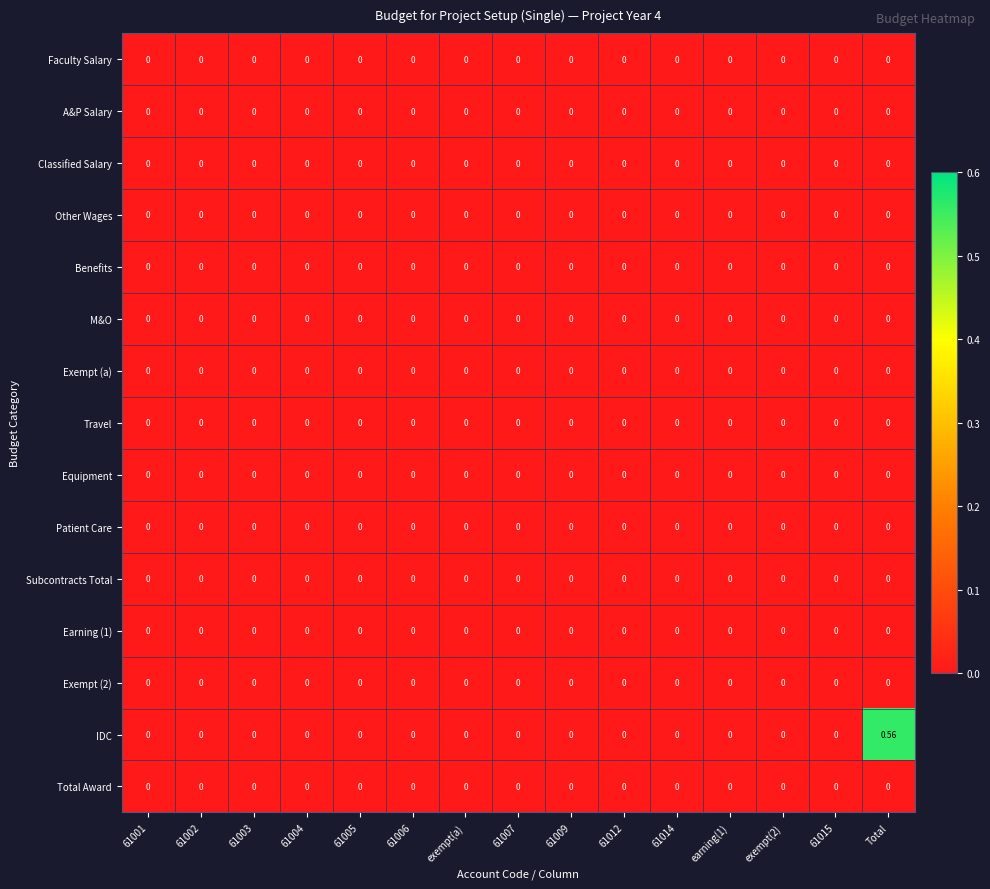

At which category is the sum across all series the highest?

Total